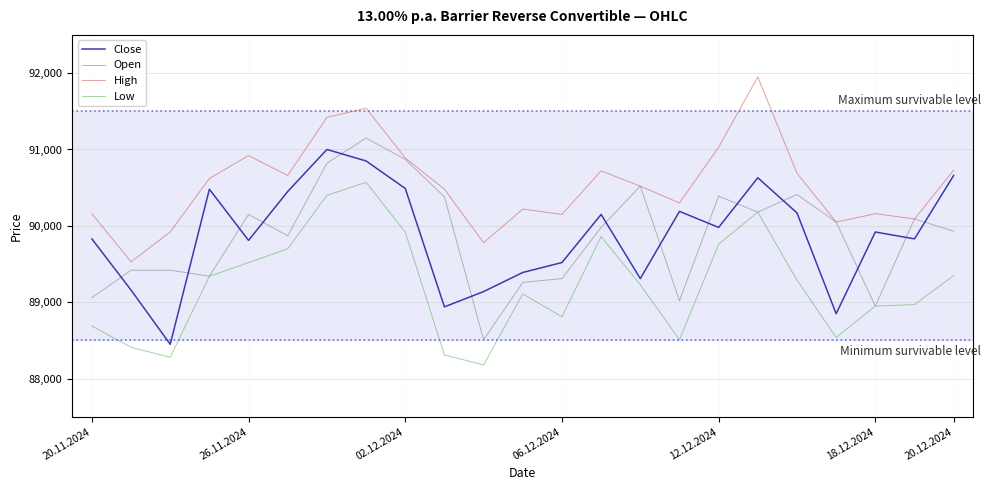

True or false: High has more than 2 points higher than both neighbors.

True